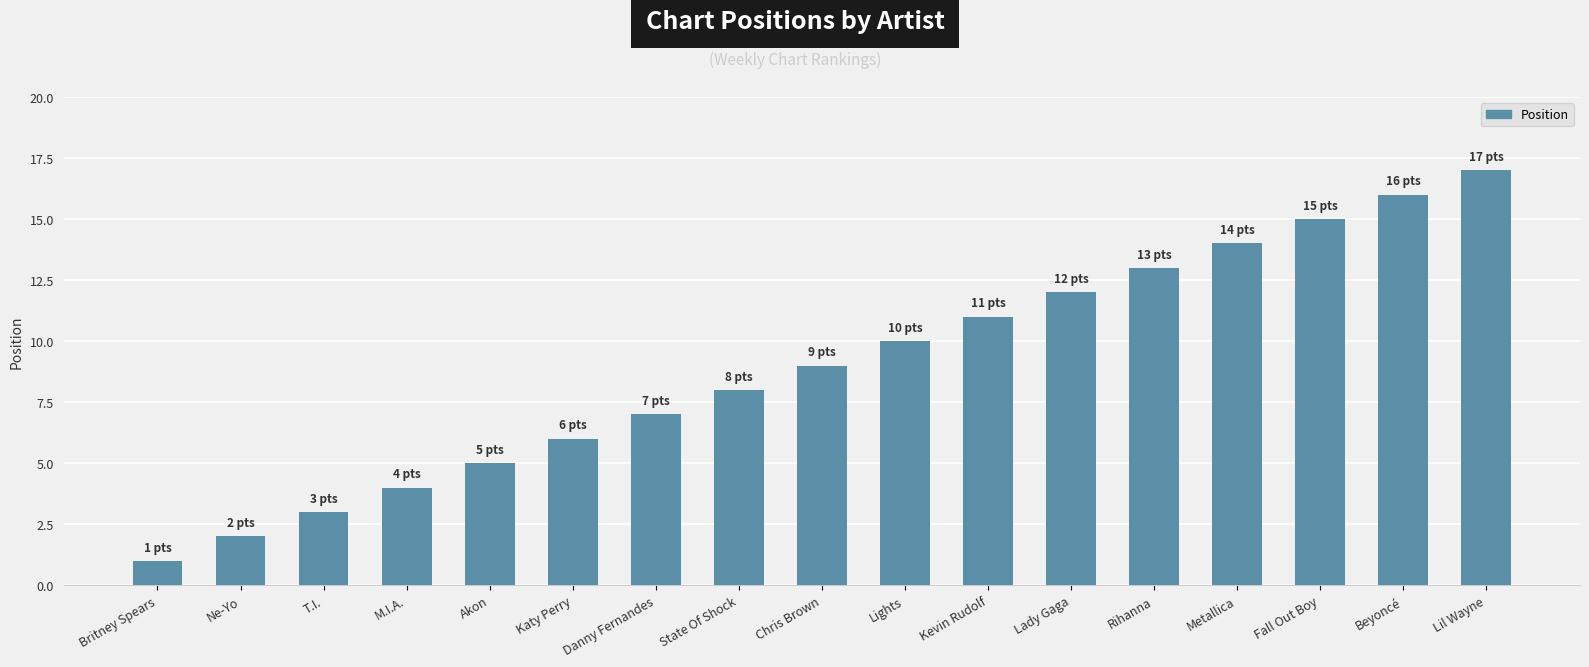

List the labels in order of value, smallest first.

Britney Spears, Ne-Yo, T.I., M.I.A., Akon, Katy Perry, Danny Fernandes, State Of Shock, Chris Brown, Lights, Kevin Rudolf, Lady Gaga, Rihanna, Metallica, Fall Out Boy, Beyoncé, Lil Wayne